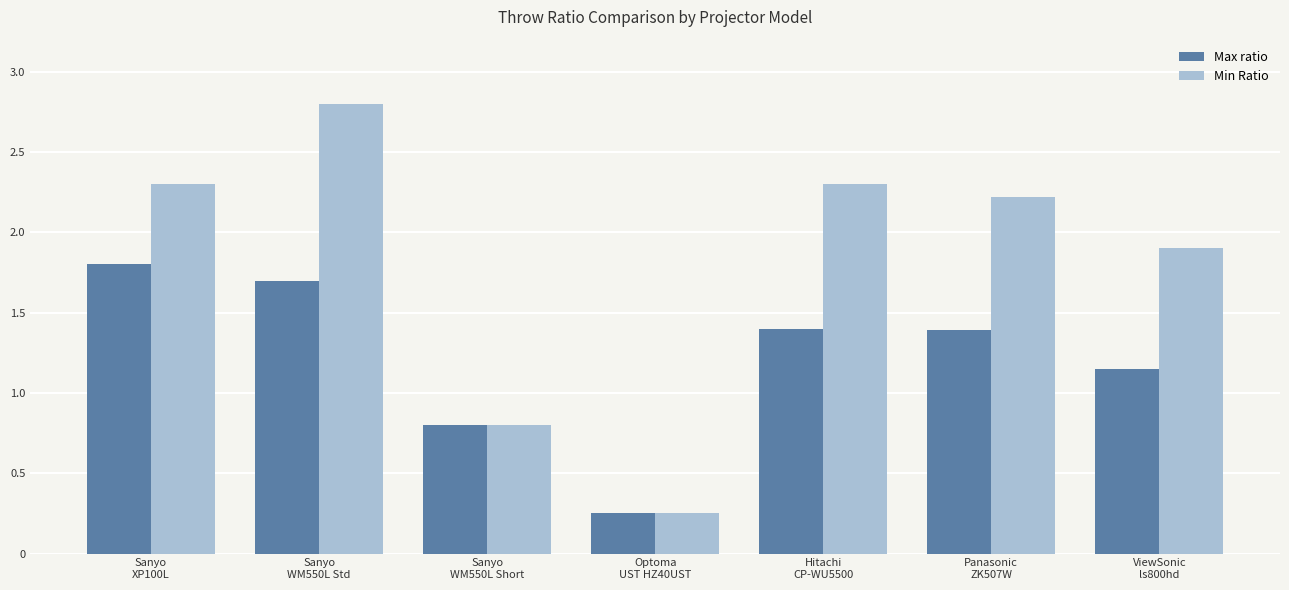

What is the label of the 5th bar from the right?

Sanyo
WM550L Short